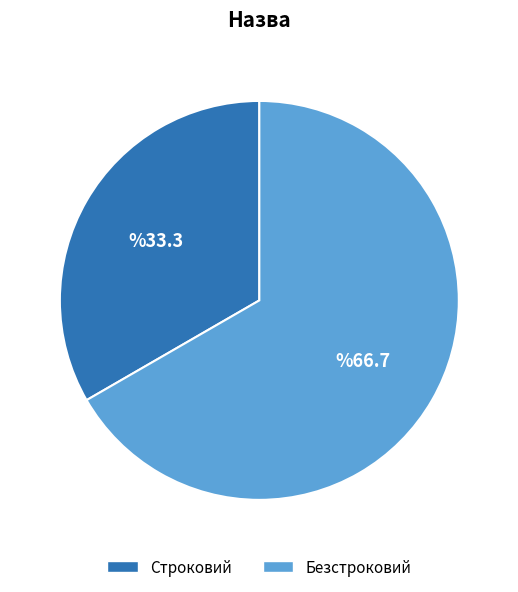

Approximately how many times larger is the value at Безстроковий compared to Строковий?

2.0